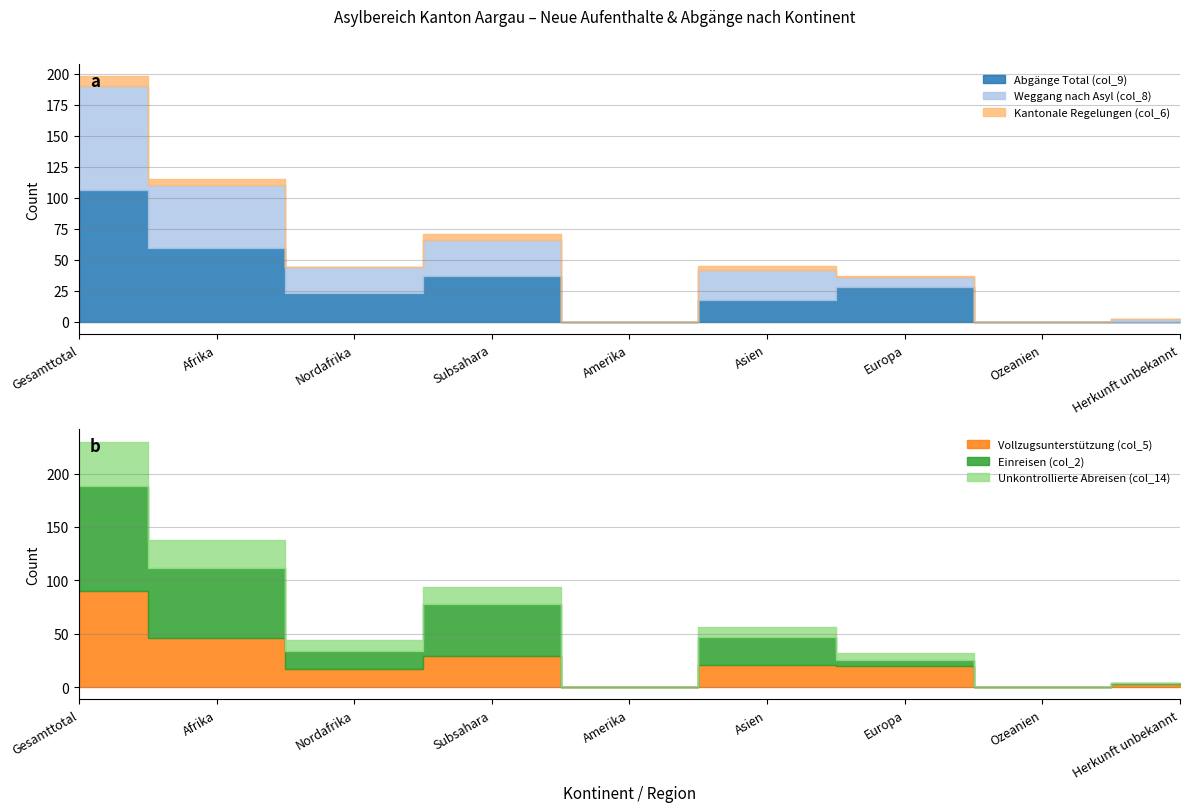

True or false: Einreisen (col_2) has a value of 11 at Nordafrika.

False